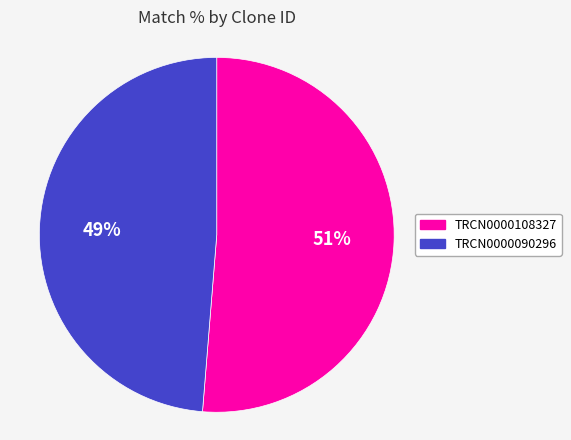

What is the smallest slice in the pie chart?

TRCN0000090296